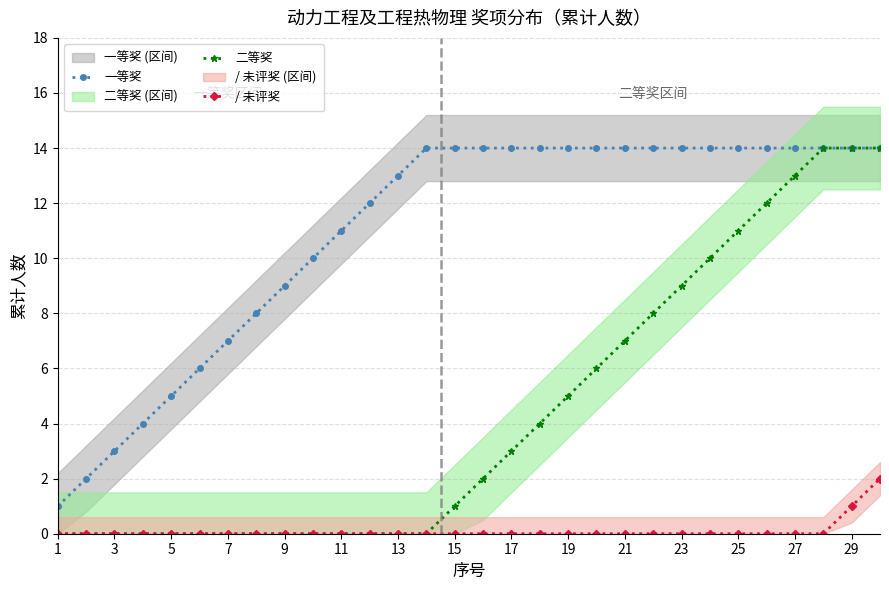

Which series has the largest total across all categories?

一等奖